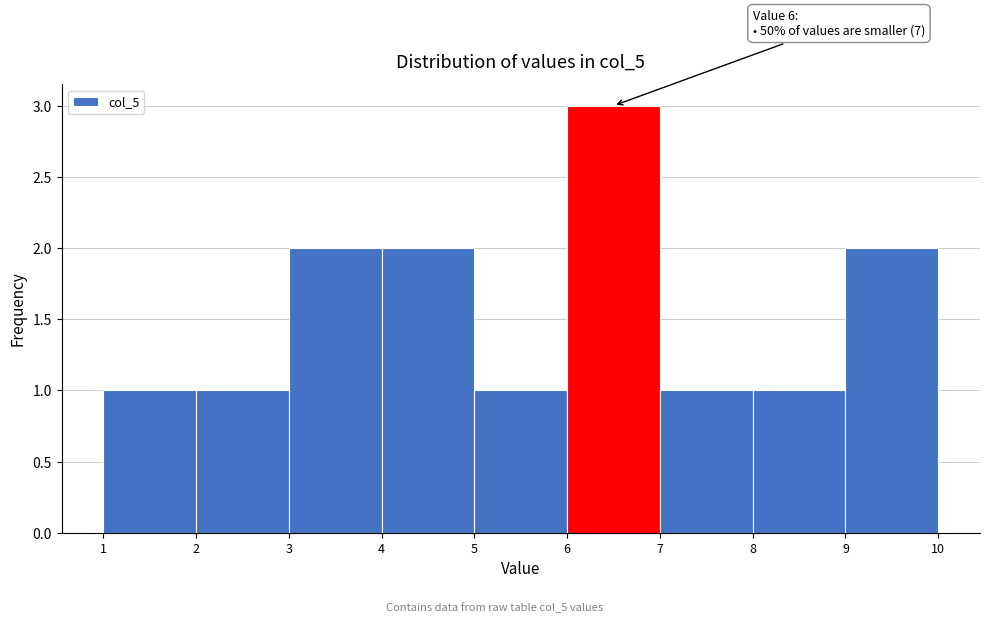

Over which range of the x-axis is the bar tallest?

6 to 7